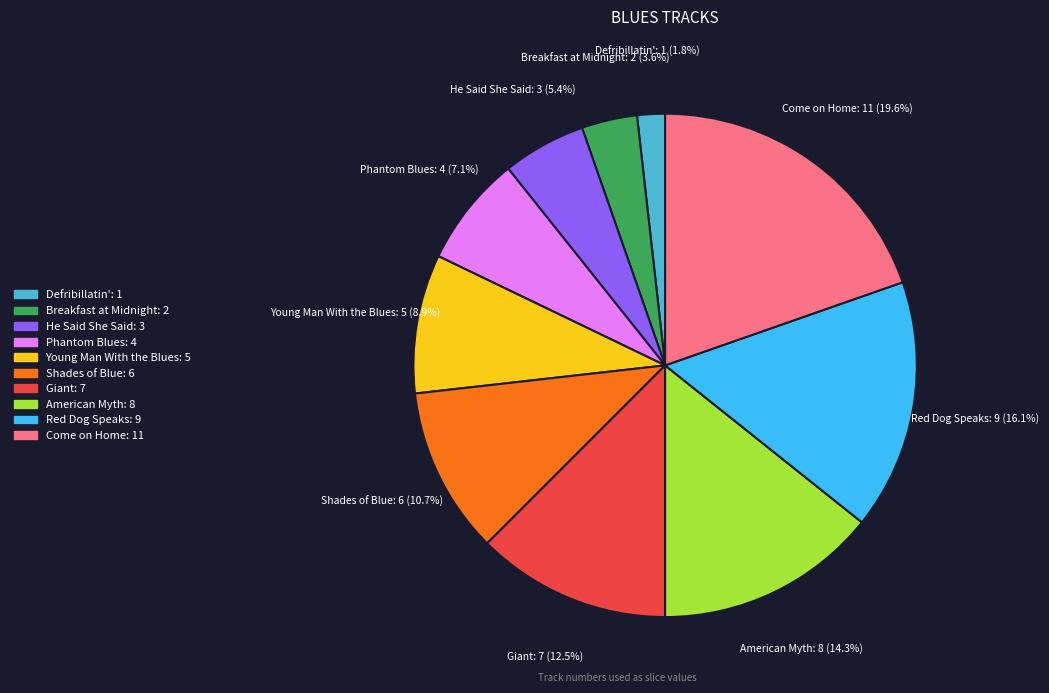

Between Red Dog Speaks and Defribillatin', which is larger?

Red Dog Speaks